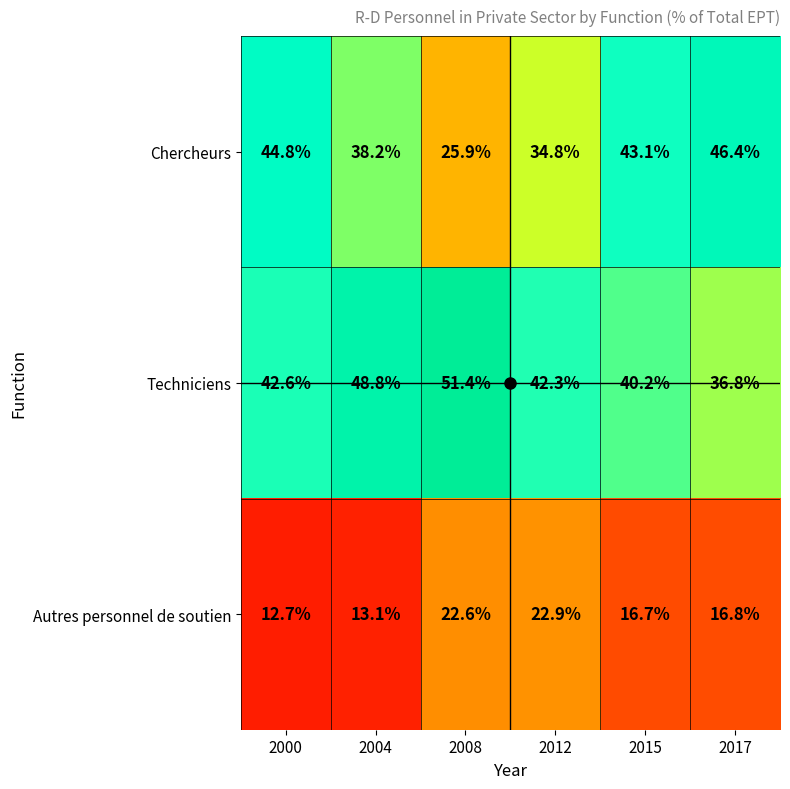

What is the difference between the second highest and minimum values in the Techniciens series?

12.0